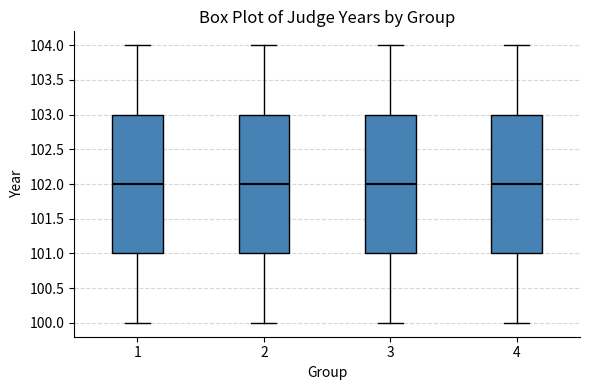

Reading left to right, transcribe this box plot: for each box, give where its median line is, the range the box spans, and where its two whiskers end, as read against the y-axis. The values are not printed on the chart, so give them approximately, as read against the axis.

1: median 102, box 101 to 103, whiskers 100 to 104
2: median 102, box 101 to 103, whiskers 100 to 104
3: median 102, box 101 to 103, whiskers 100 to 104
4: median 102, box 101 to 103, whiskers 100 to 104